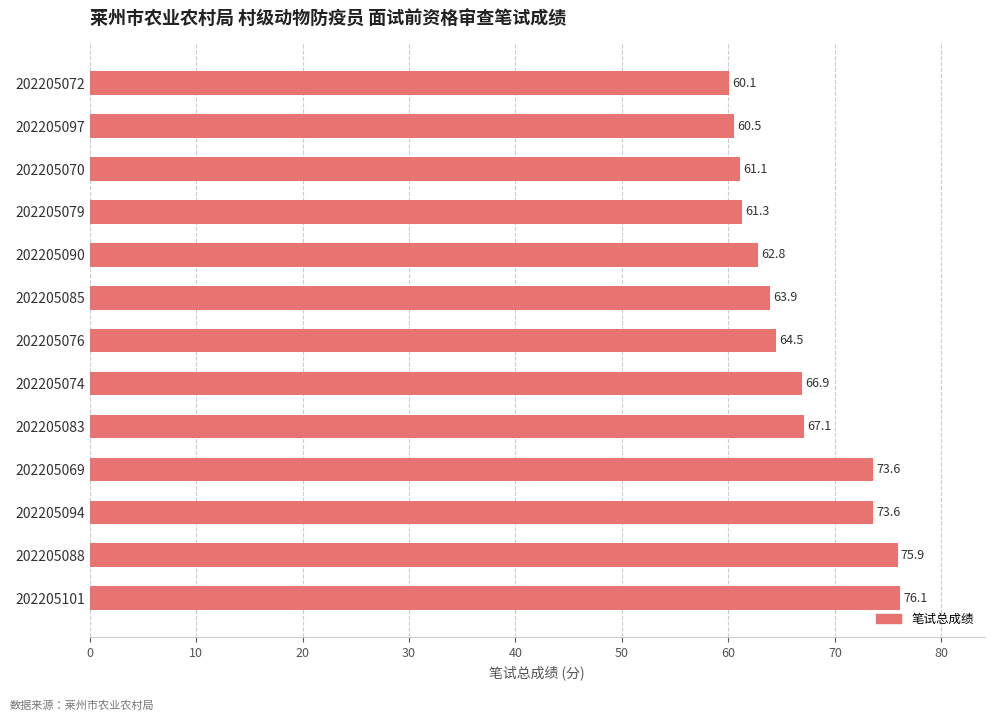

What is the maximum value shown in the chart?

76.1